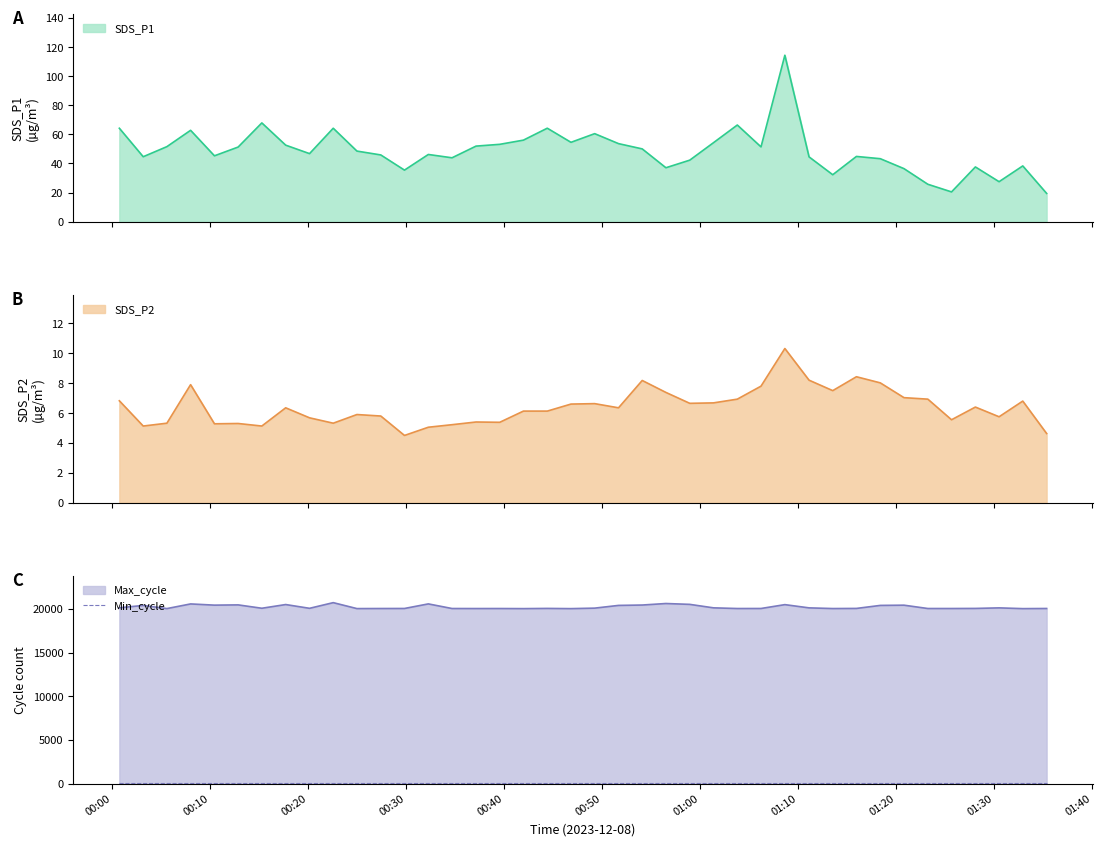

What is the maximum value for SDS_P1?

114.4